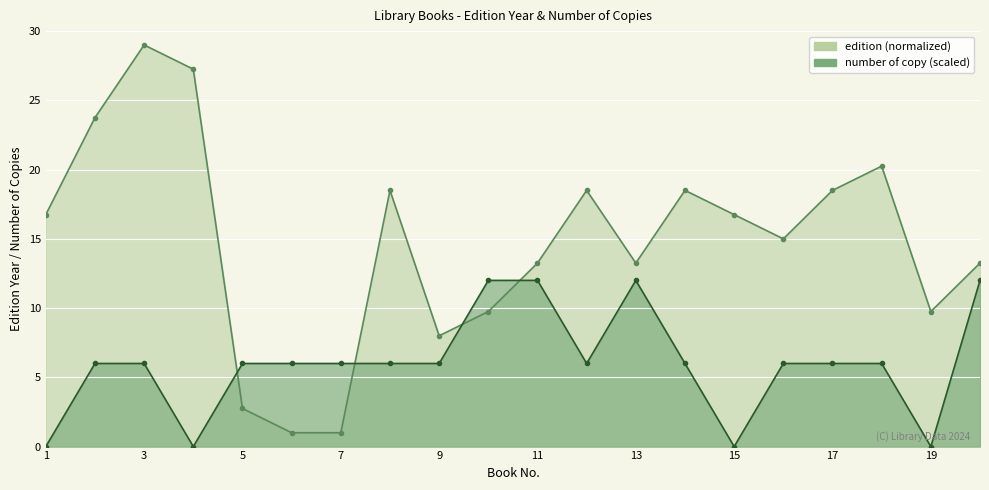

Reading left to right, what are all the values shown in this chart?

edition: 1=16.8	2=23.8	3=29.0	4=27.2	5=2.8	6=1.0	7=1.0	8=18.5	9=8.0	10=9.8	11=13.2	12=18.5	13=13.2	14=18.5	15=16.8	16=15.0	17=18.5	18=20.2	19=9.8	20=13.2
number_of_copy: 1=0.0	2=6.0	3=6.0	4=0.0	5=6.0	6=6.0	7=6.0	8=6.0	9=6.0	10=12.0	11=12.0	12=6.0	13=12.0	14=6.0	15=0.0	16=6.0	17=6.0	18=6.0	19=0.0	20=12.0